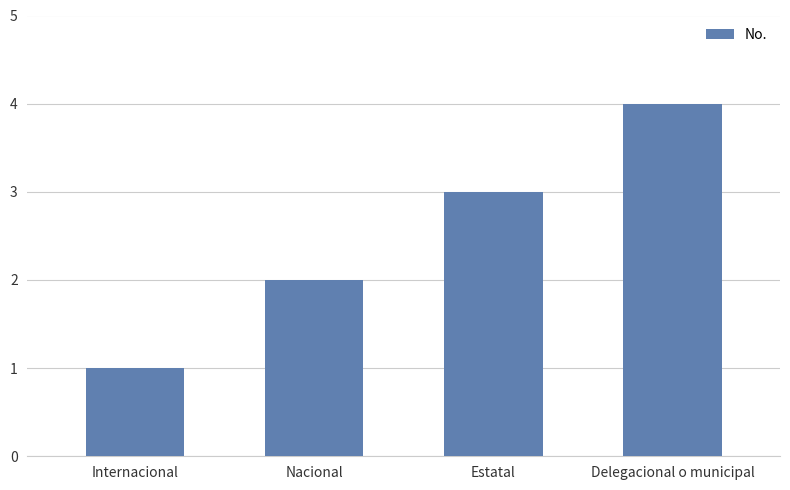

Reading left to right, transcribe all the data shown in this chart.

1	2	3	4